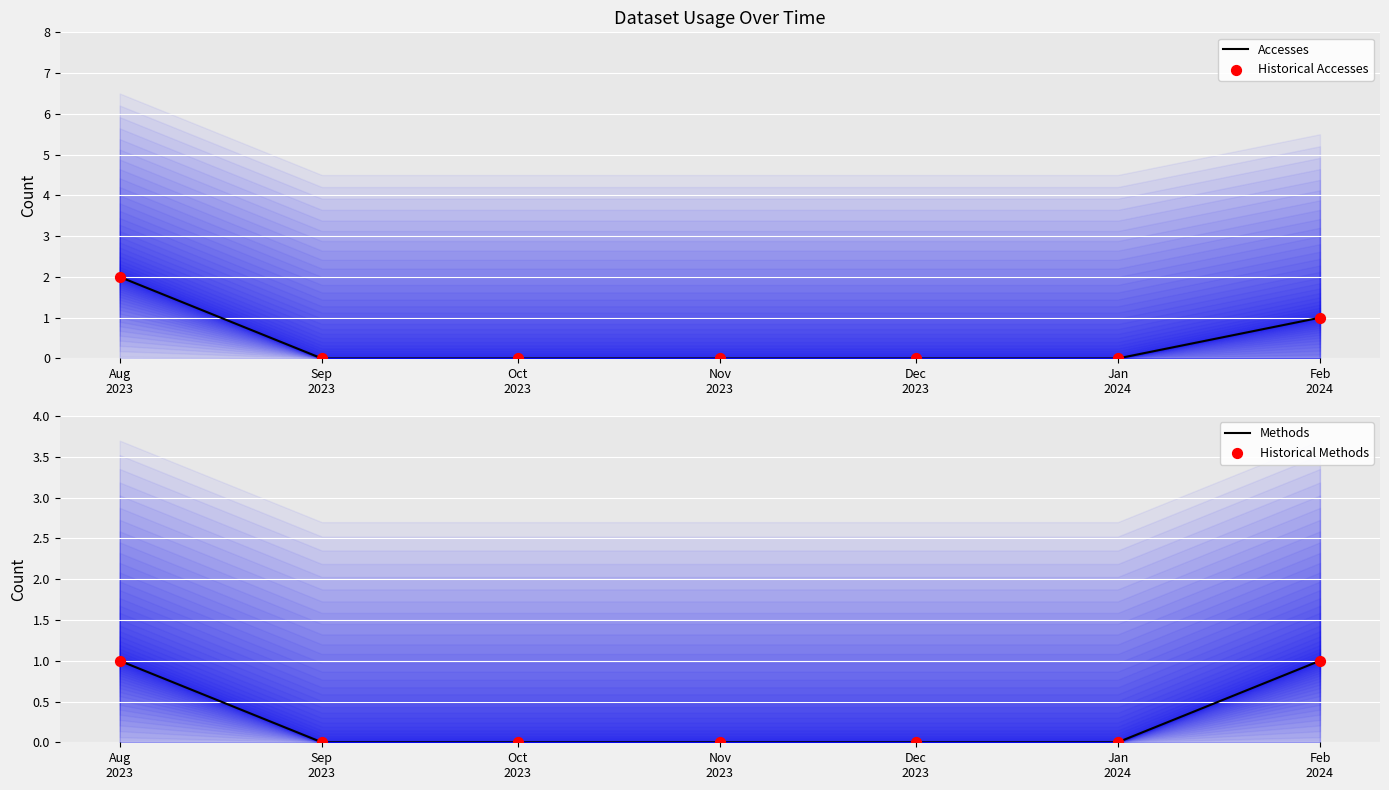

What are all the series names shown in the legend?

Accesses, Historical Accesses, Methods, Historical Methods